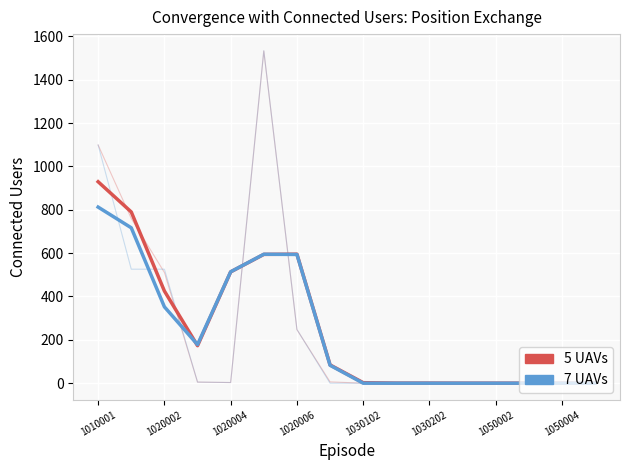

What is the spread (max minus min) of values at 1020004?

0.3